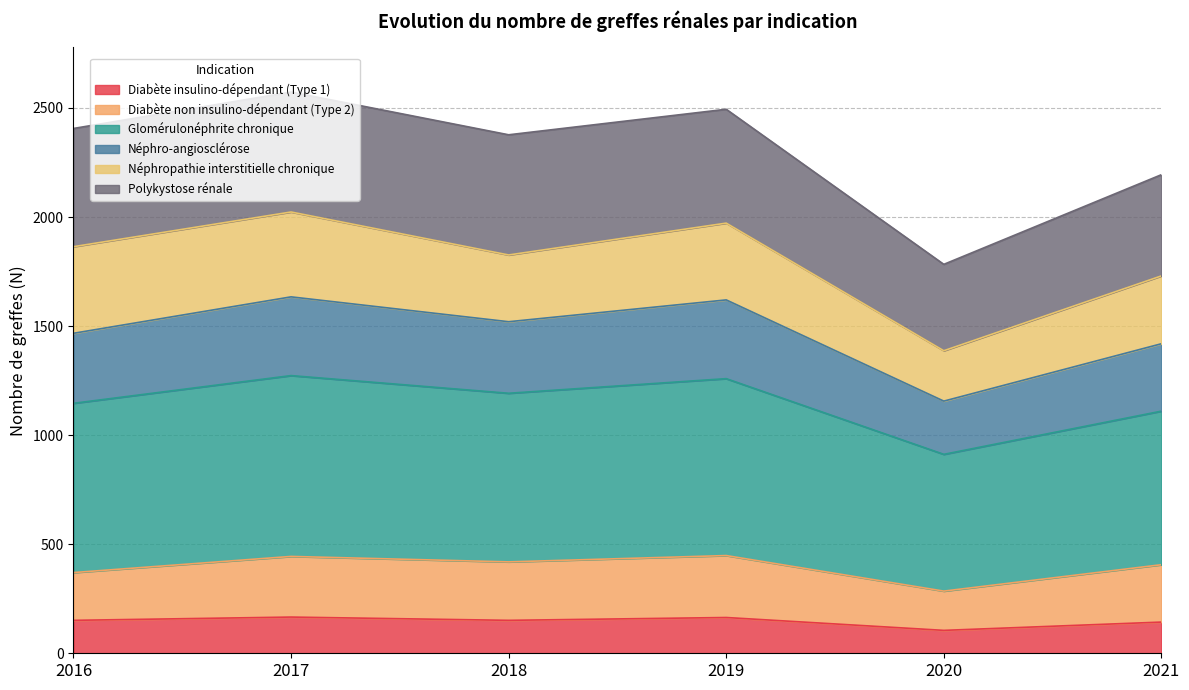

True or false: Diabète non insulino-dépendant (Type 2) and Diabète insulino-dépendant (Type 1) intersect in this chart.

False